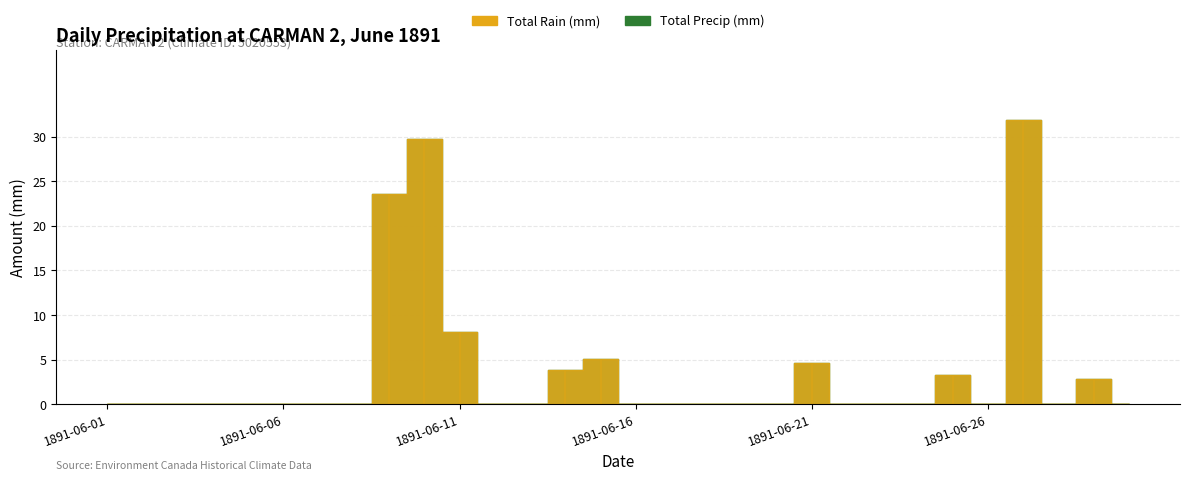

Reading left to right, list all the values displayed in this chart.

Total Rain (mm): 0.0	0.0	0.0	0.0	0.0	0.0	0.0	0.0	23.6	29.7	8.1	0.0	0.0	3.8	5.1	0.0	0.0	0.0	0.0	0.0	4.6	0.0	0.0	0.0	3.3	0.0	31.8	0.0	2.8	0.0
Total Precip (mm): 0.0	0.0	0.0	0.0	0.0	0.0	0.0	0.0	23.6	29.7	8.1	0.0	0.0	3.8	5.1	0.0	0.0	0.0	0.0	0.0	4.6	0.0	0.0	0.0	3.3	0.0	31.8	0.0	2.8	0.0